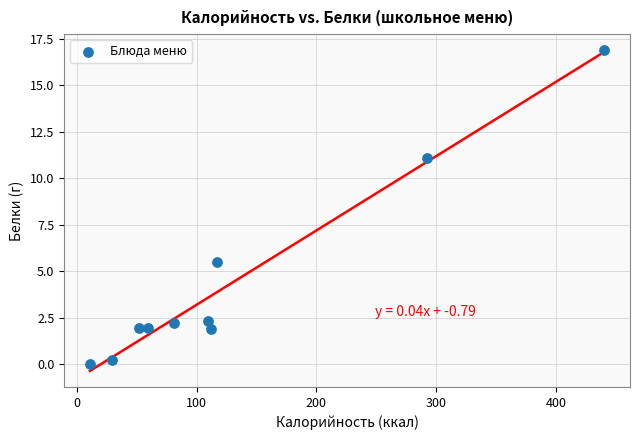

What Y value in the scatter plot is closest to 8?

5.5